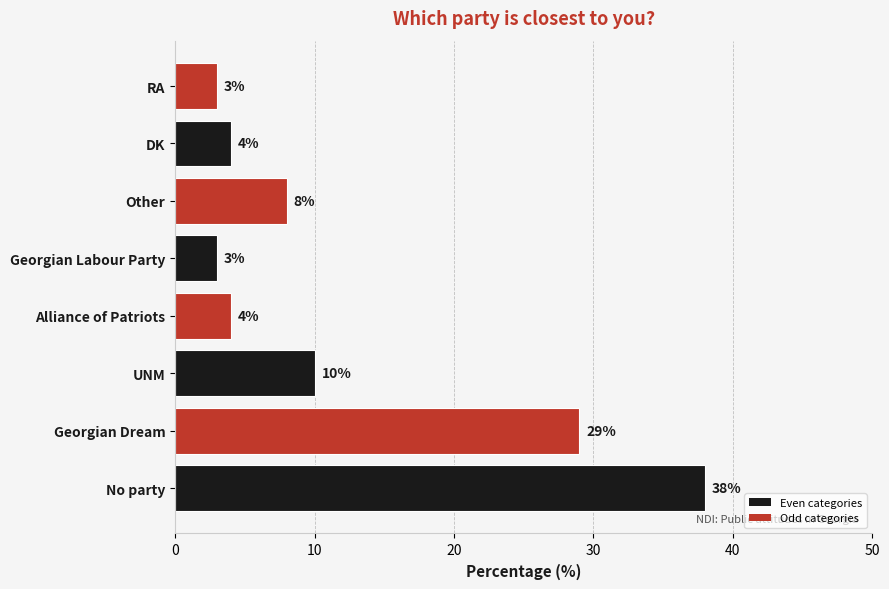

What is the minimum value shown in the chart?

3